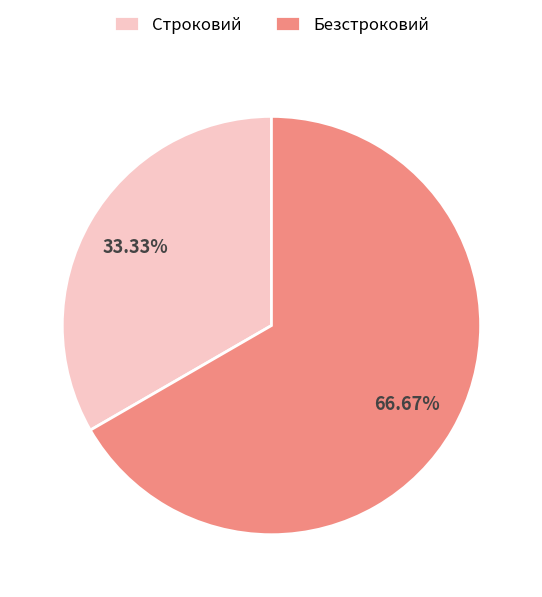

Between Строковий and Безстроковий, which is larger?

Безстроковий